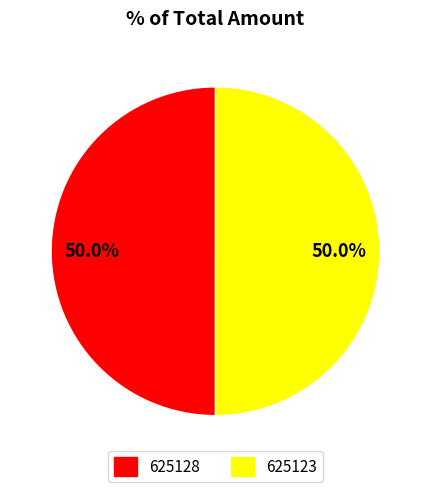

To the nearest percent, what is the combined percentage of 625128 and 625123?

100%